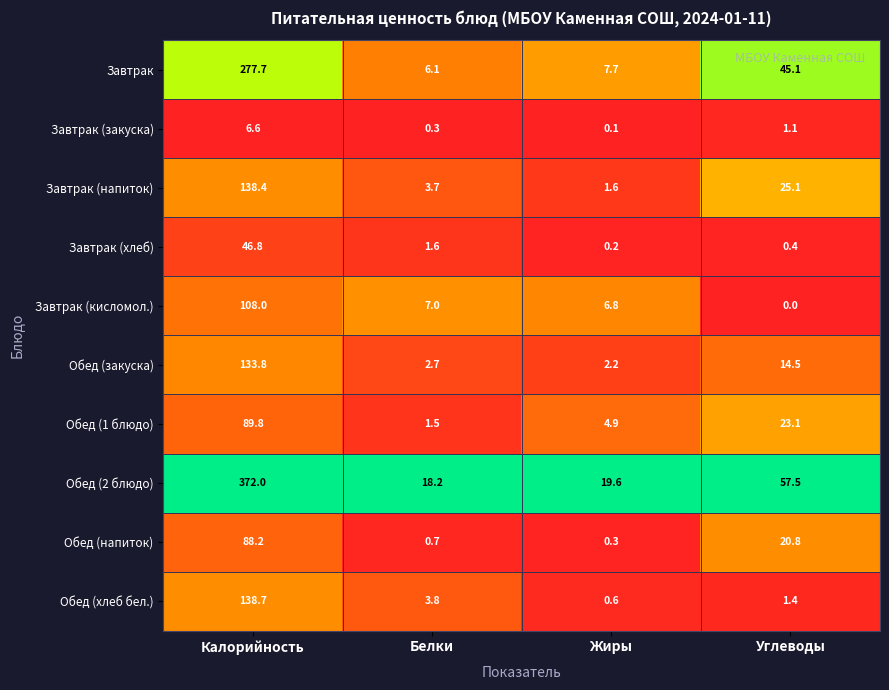

What is the sum of the Завтрак (хлеб) values at Углеводы and Белки?

2.0